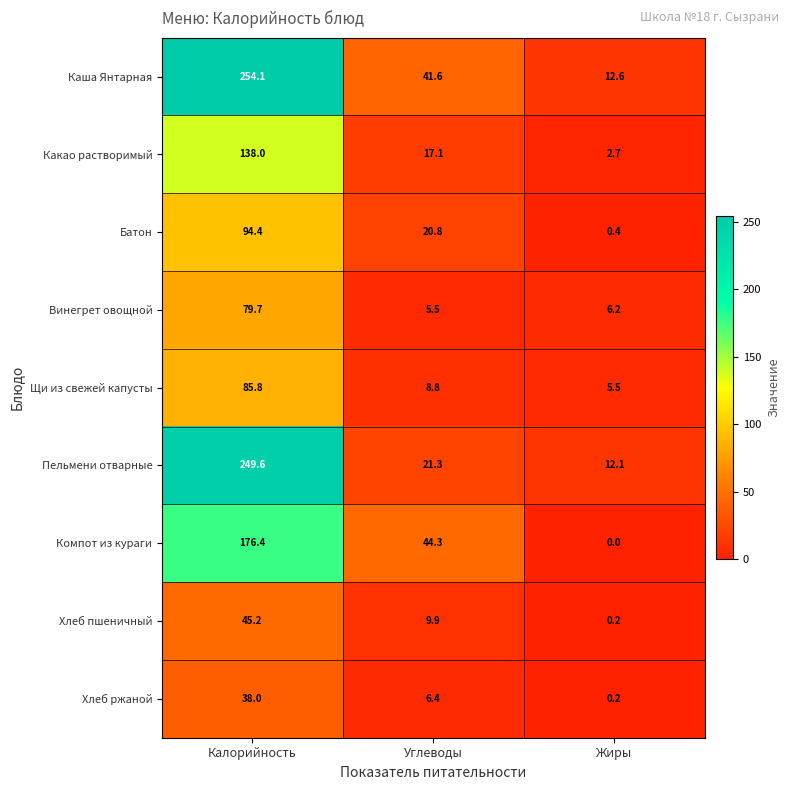

Which series changed the most between Калорийность and Углеводы?

Пельмени отварные